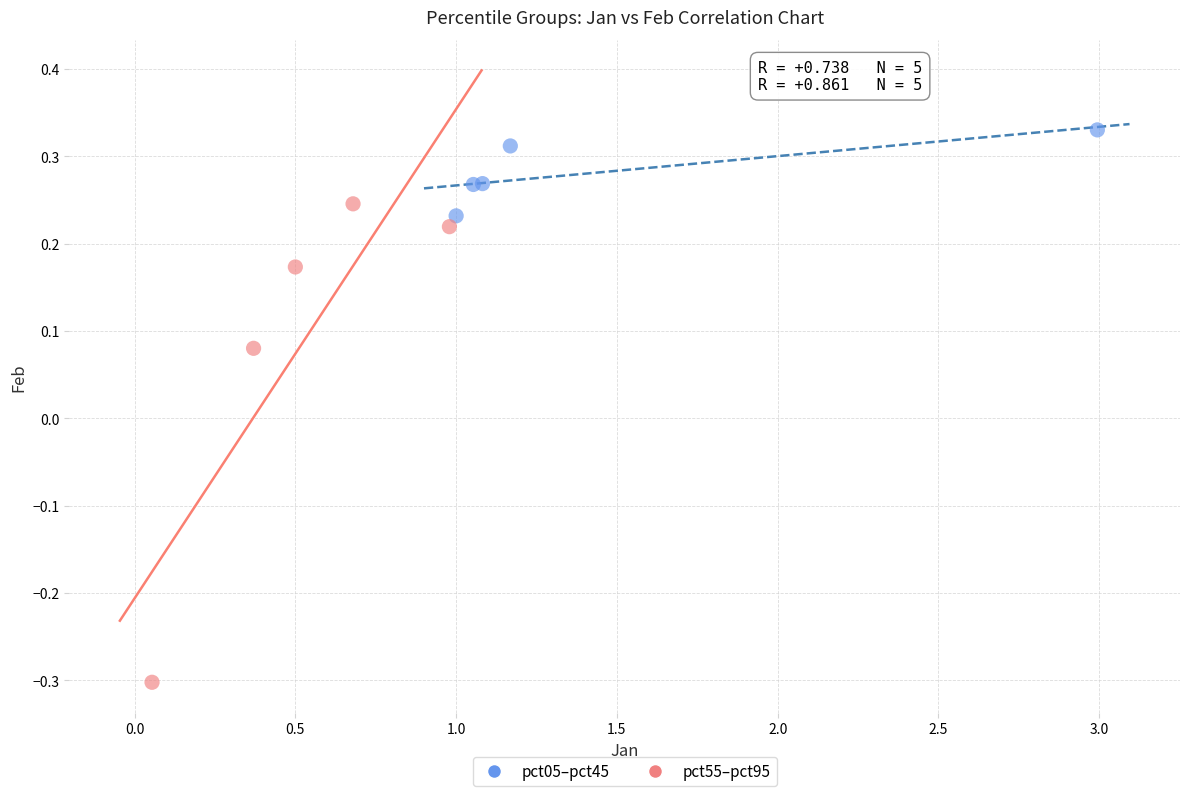

What are all the series names shown in the legend?

pct05–pct45, pct55–pct95